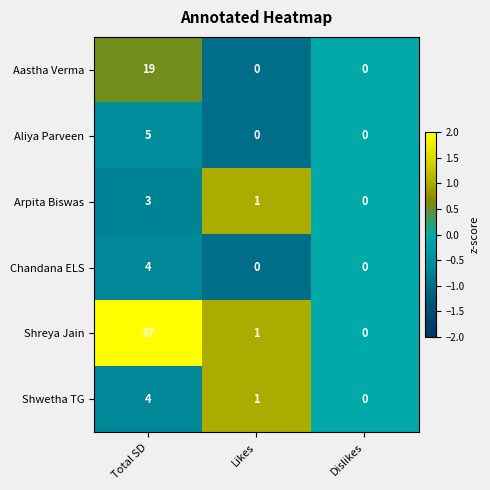

The value of Shwetha TG at Dislikes is 3. True or false?

False